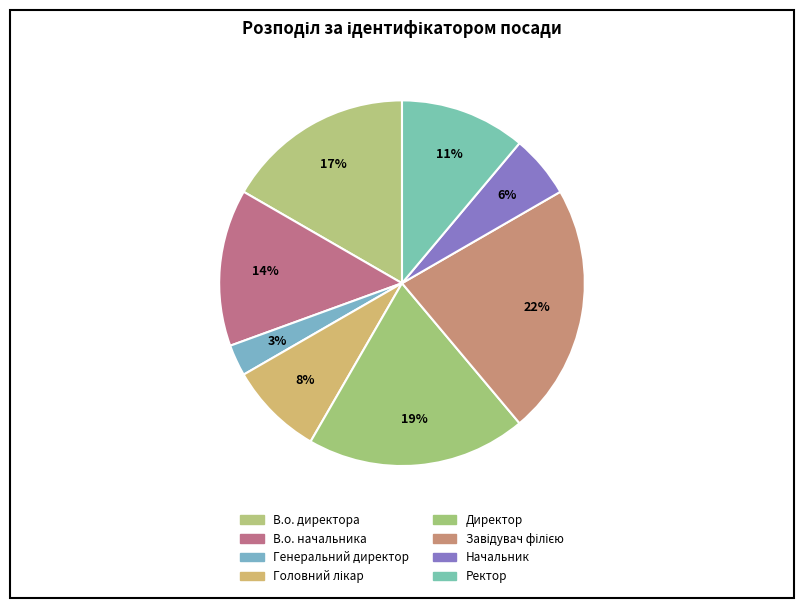

How many slices are in this pie chart?

8